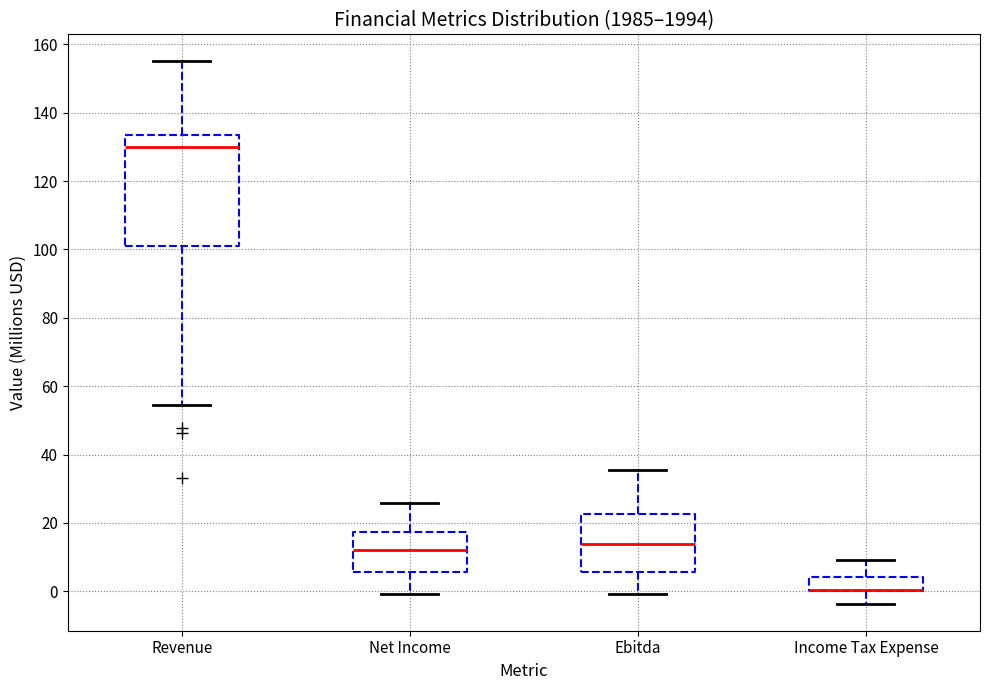

Which box is the tallest, from its lower edge to its upper edge?

Revenue